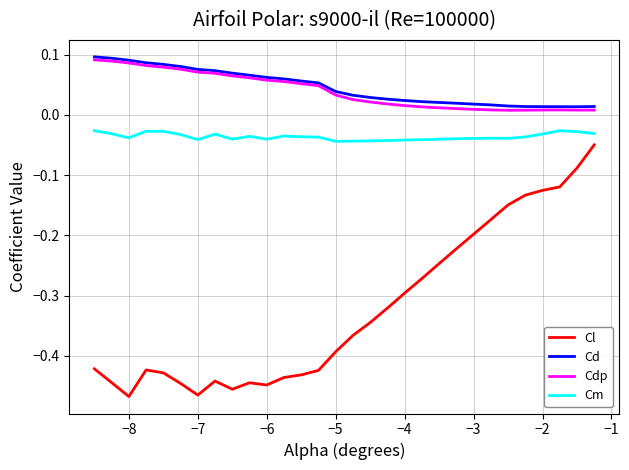

True or false: Cl and Cdp intersect in this chart.

False